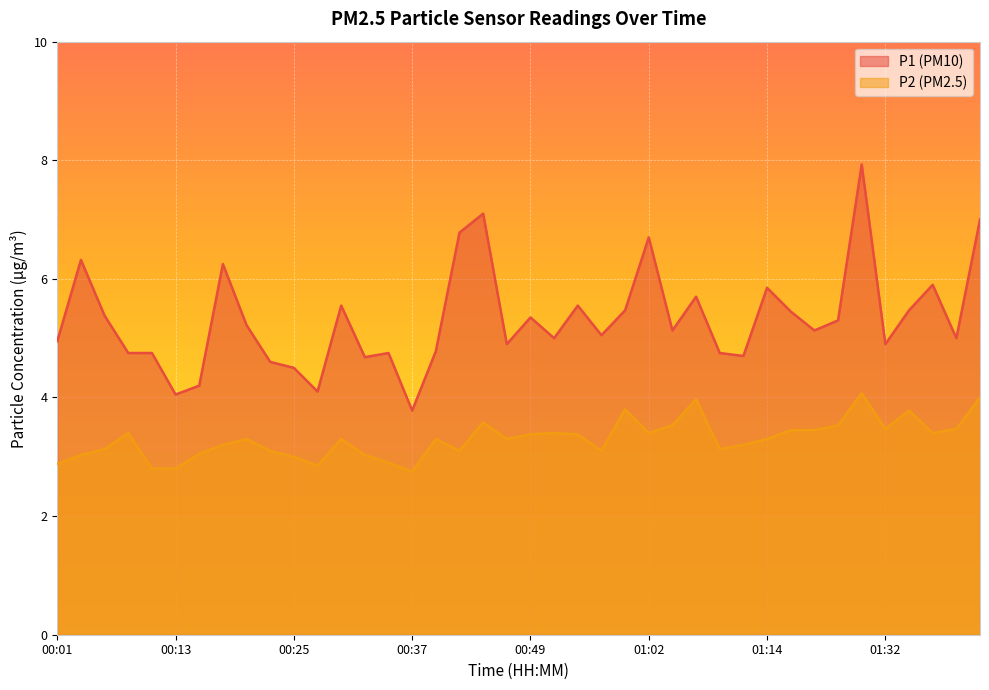

Which series changed the most between 00:23 and 00:25?

P2